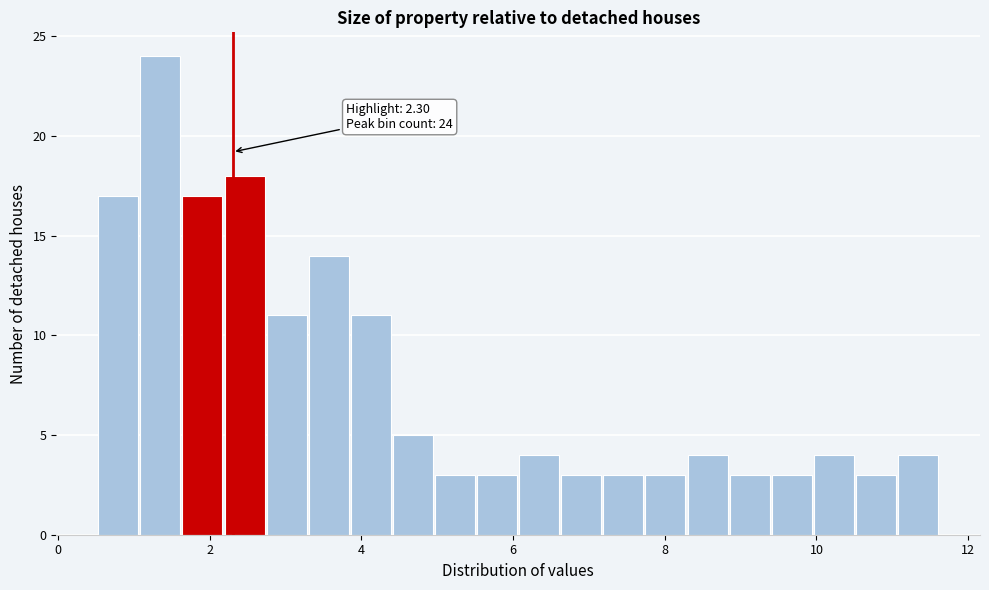

Around what value on the x-axis is the tallest bar? Give the approximate position of its centre, as read against the axis.

1.4